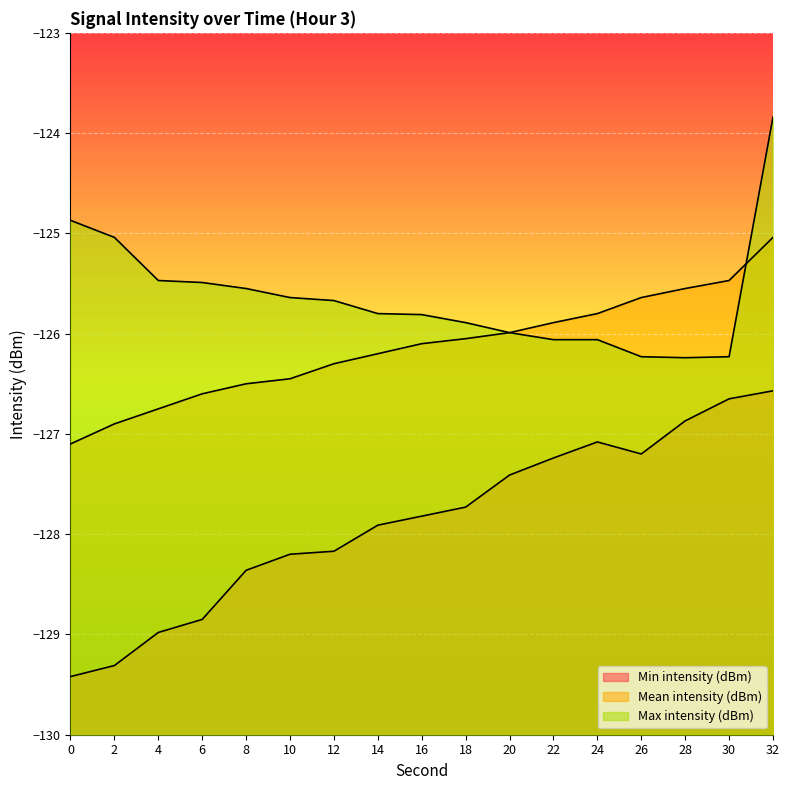

Rank the series by their maximum value, from lowest to highest.

Min intensity (dBm), Mean intensity (dBm), Max intensity (dBm)